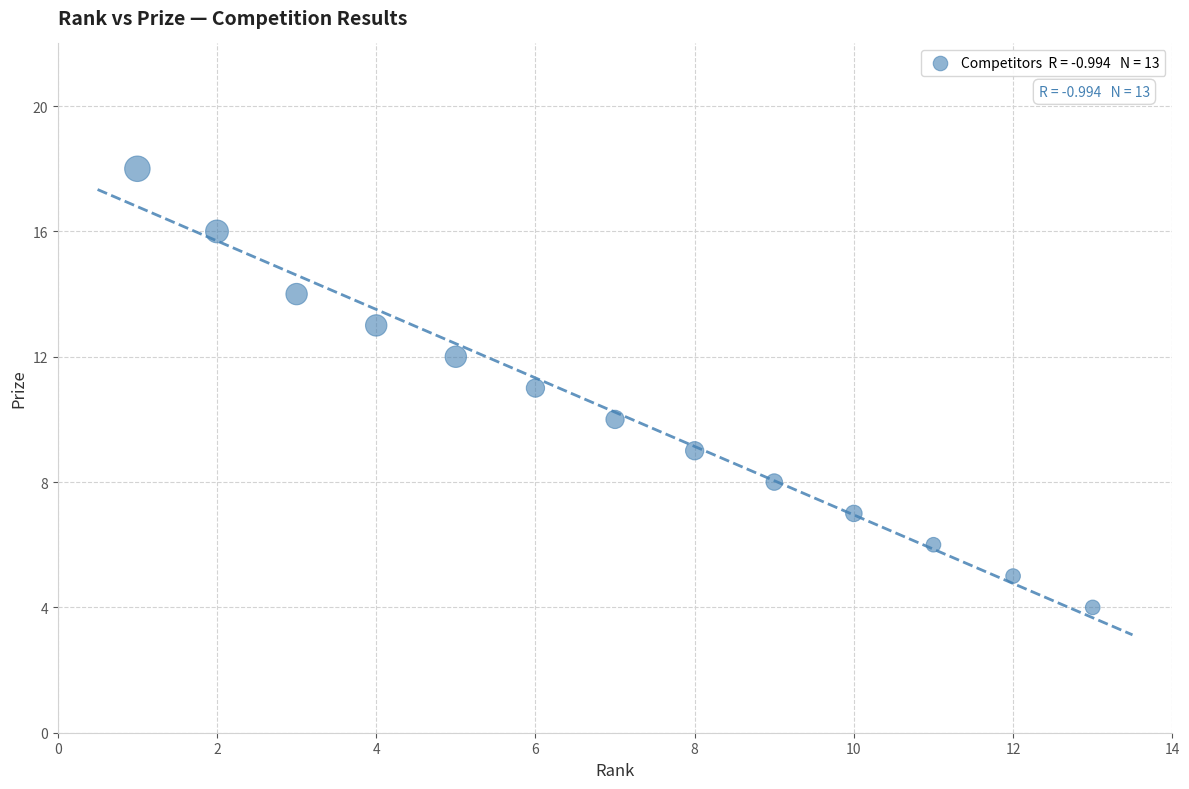

What is the range of Y values (max minus min)?

14